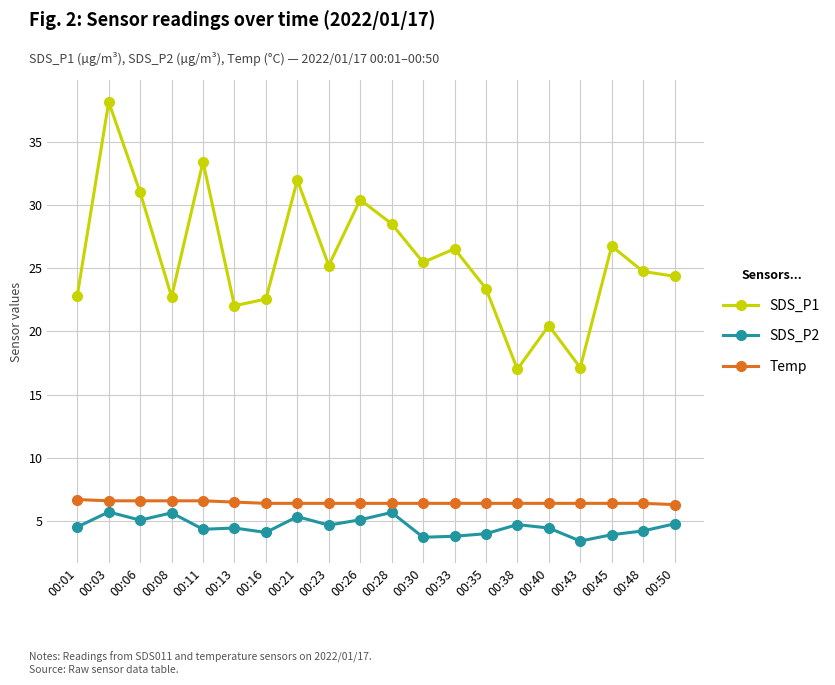

What is the smallest value displayed?

3.4